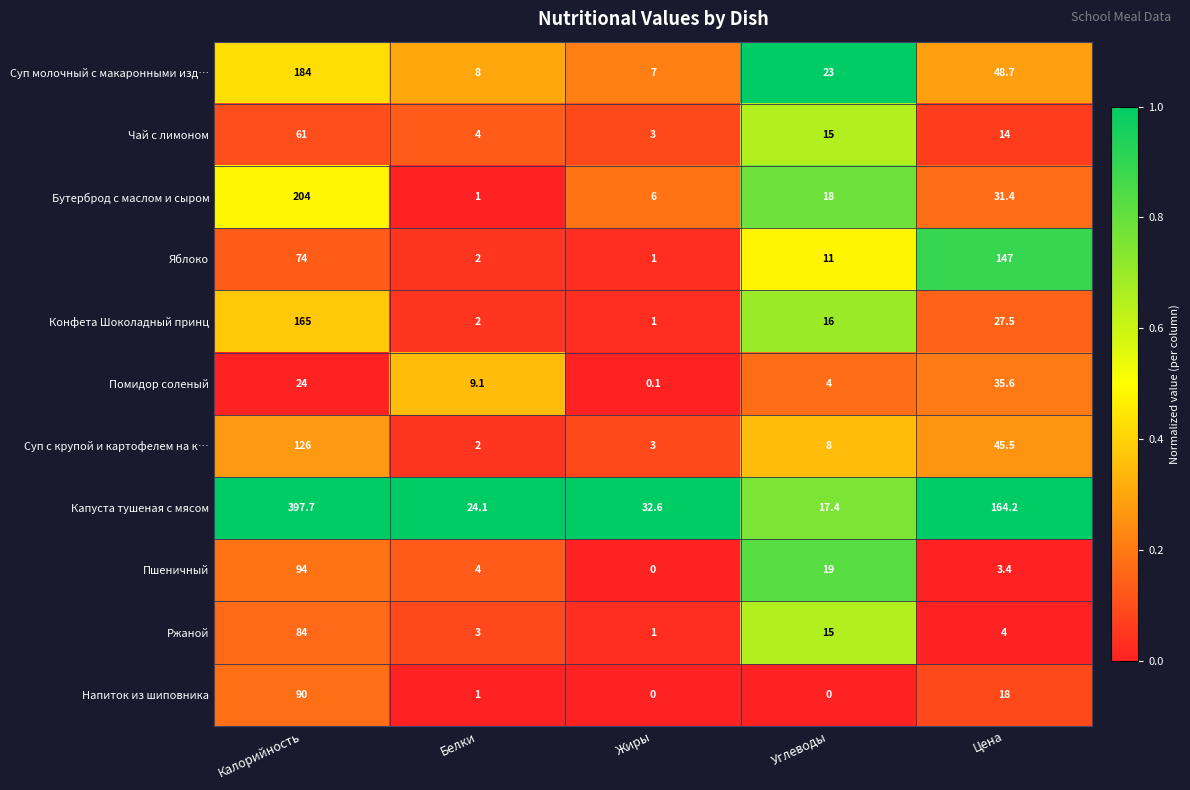

What is the total value across all series at Белки?

60.2